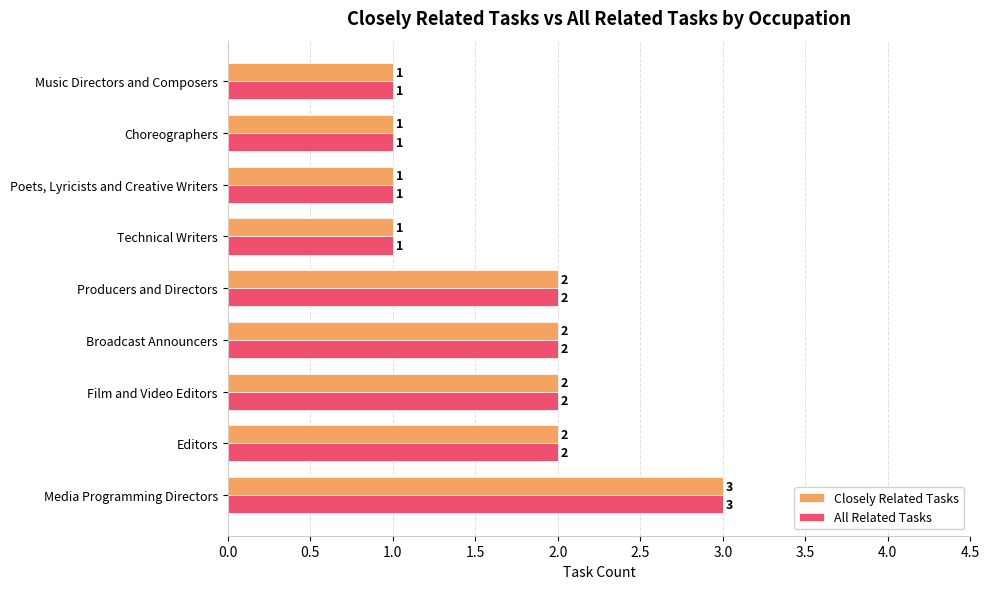

How many categories are shown in the chart?

9